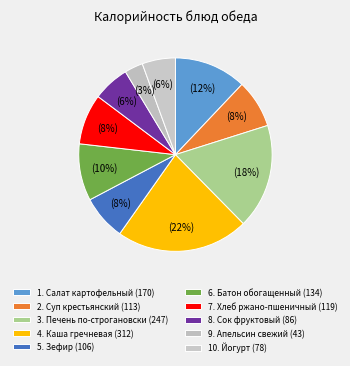

How many segments does this pie chart have?

10